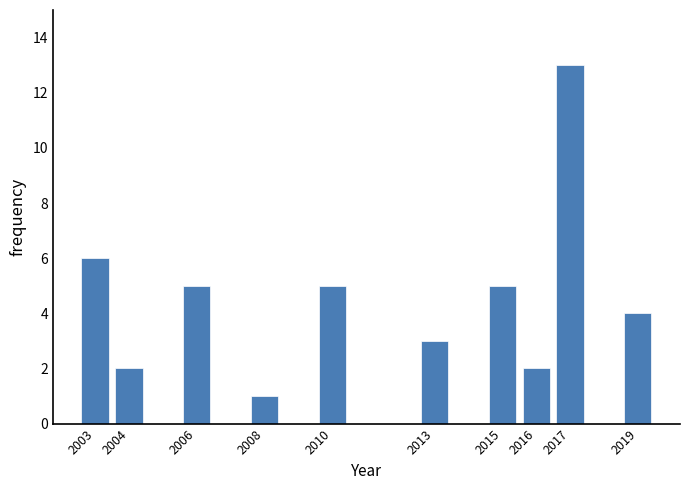

Reading right to left, what are all the values shown in this chart?

4	13	2	5	3	5	1	5	2	6